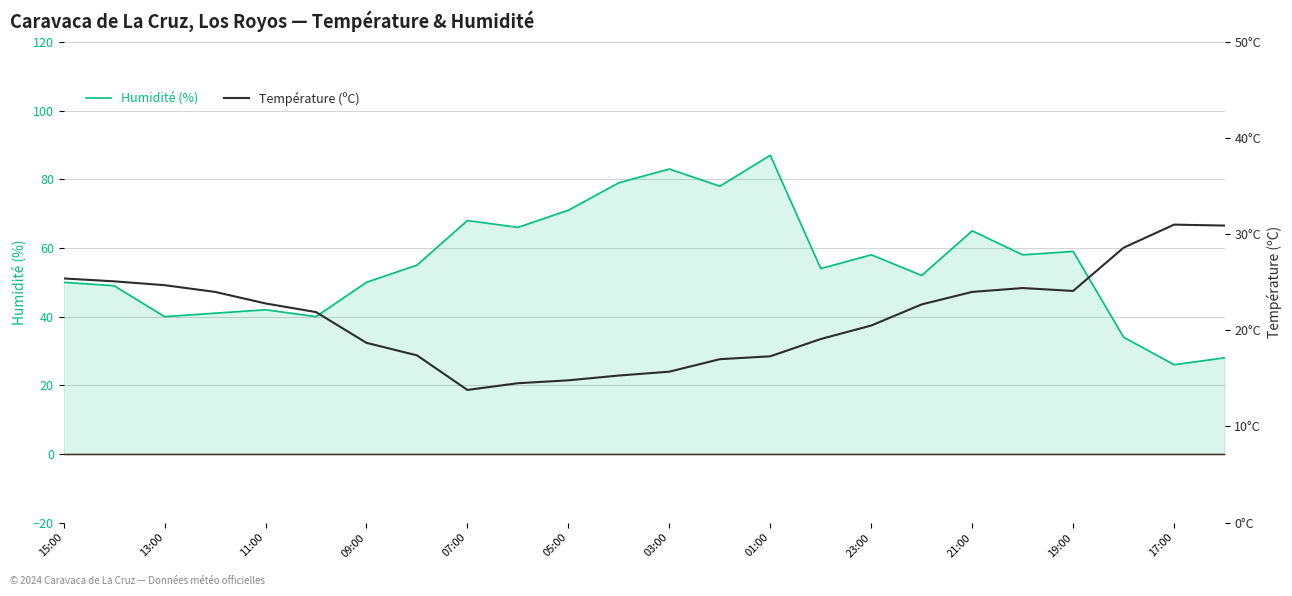

What is the minimum value for Humidité (%)?

26